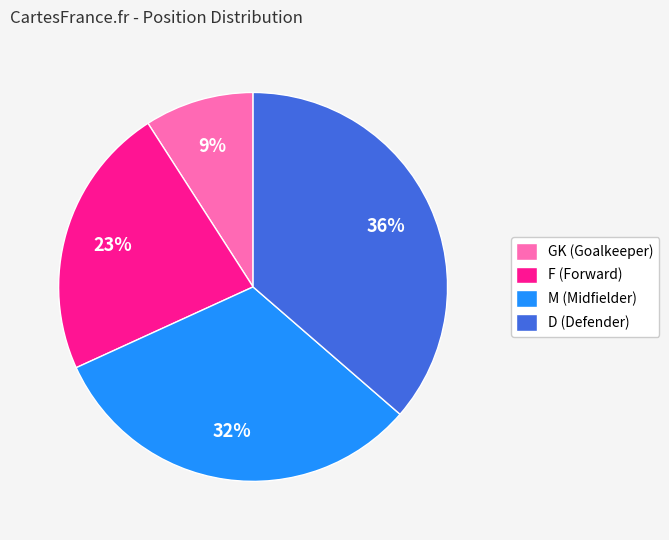

Count the number of slices in the pie.

4